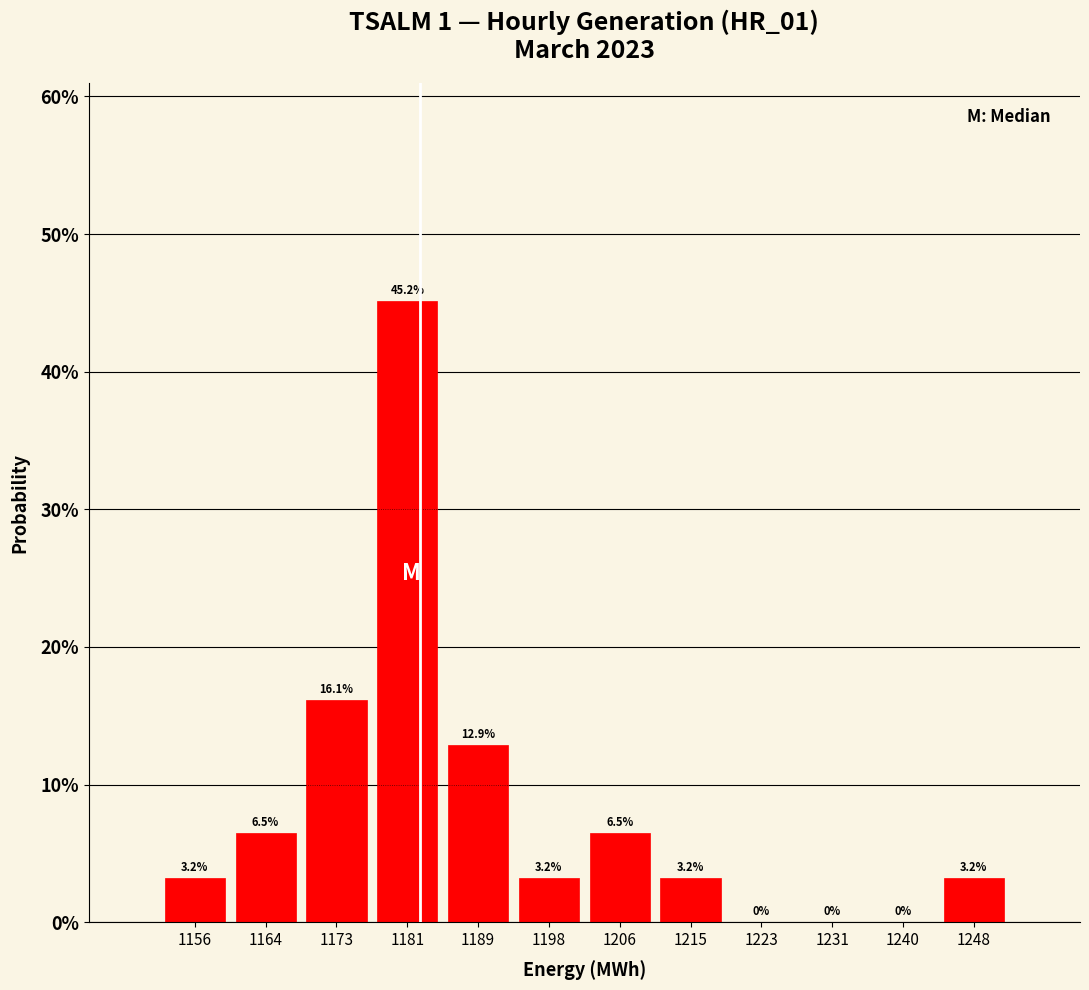

Which range on the x-axis has the tallest bar?

1177 to 1186